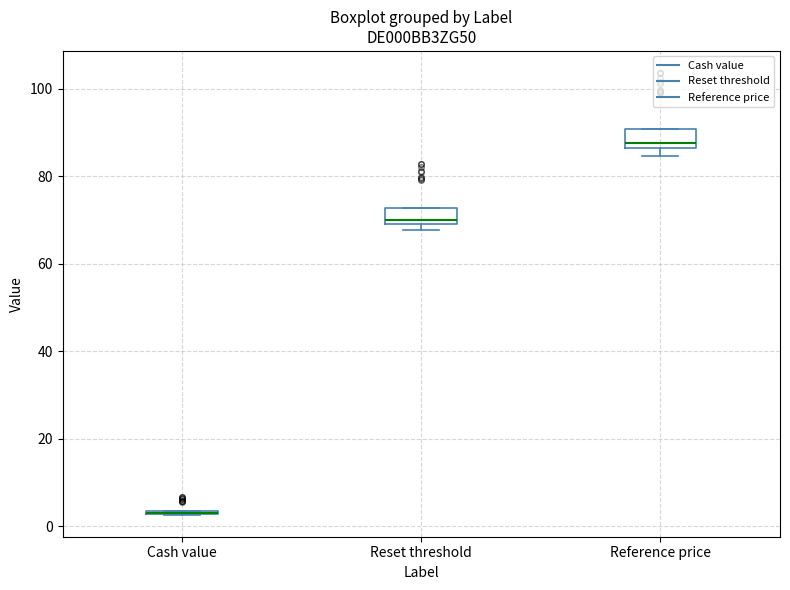

Where is the upper edge of the box for Reference price on the y-axis? The values are not printed on the chart, so give them approximately, as read against the axis.

90